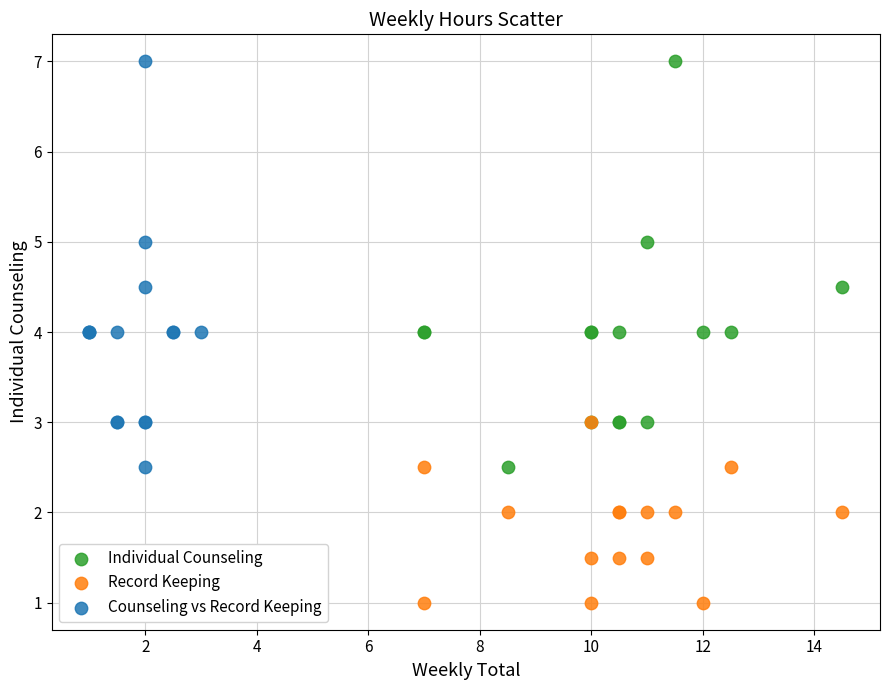

Which series contains the lowest Y value?

Record Keeping